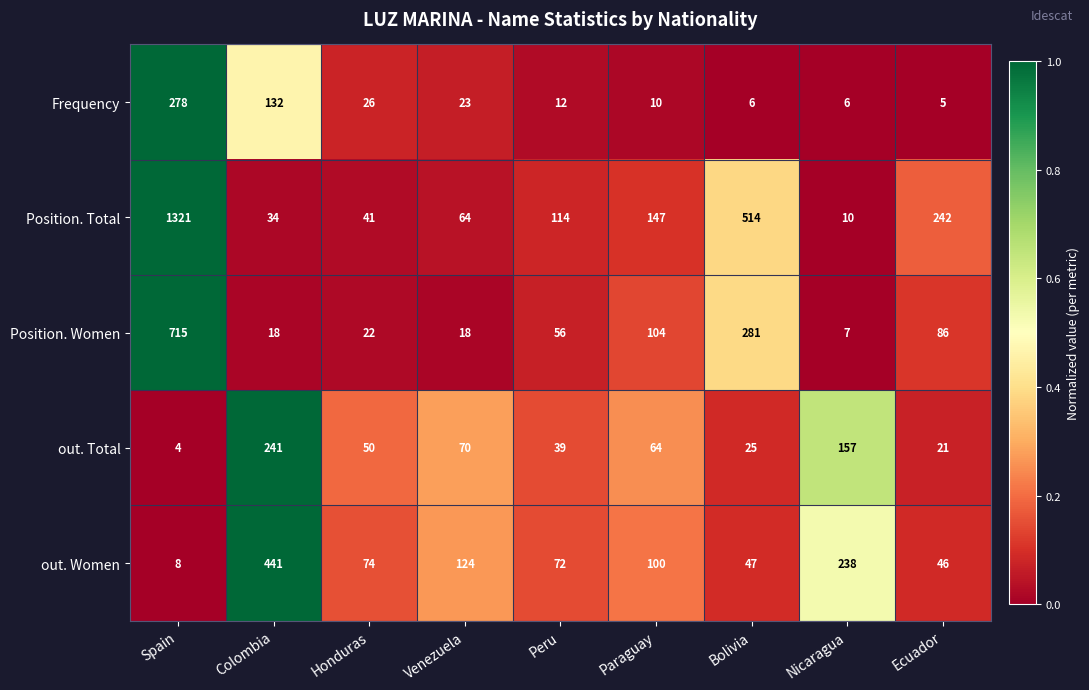

List the series in order of their peak value, lowest first.

out. Total, Frequency, out. Women, Position. Women, Position. Total